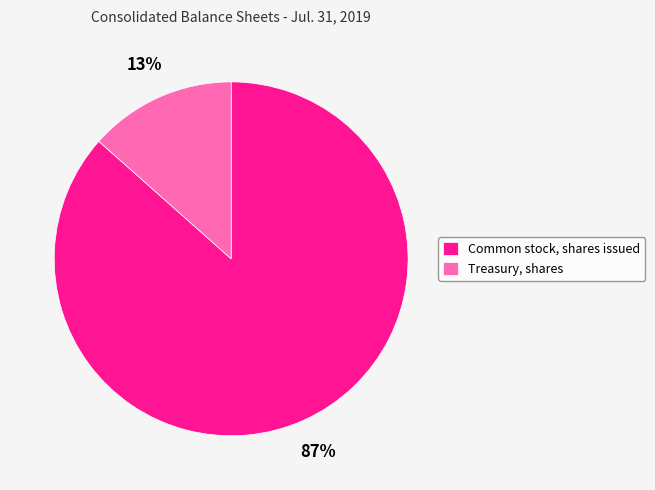

Is the sum of Common stock, shares issued and Treasury, shares greater than half?

Yes